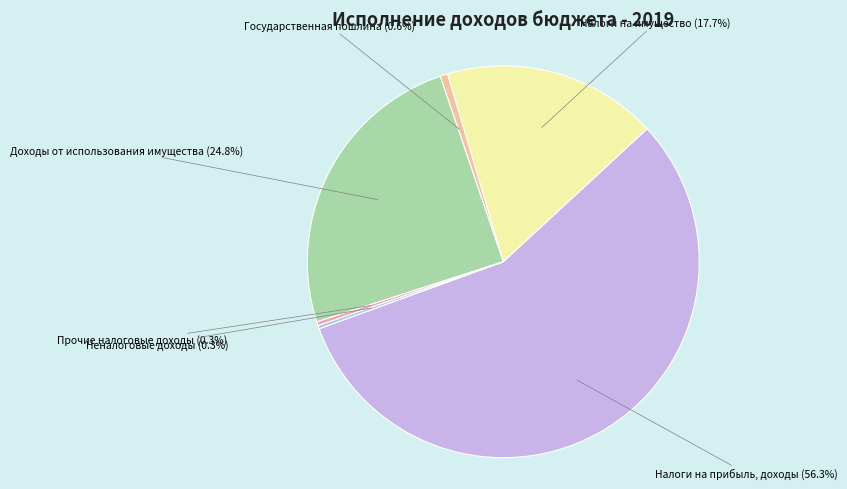

Do Прочие налоговые доходы and Доходы от использования имущества together represent more than half of the pie?

No